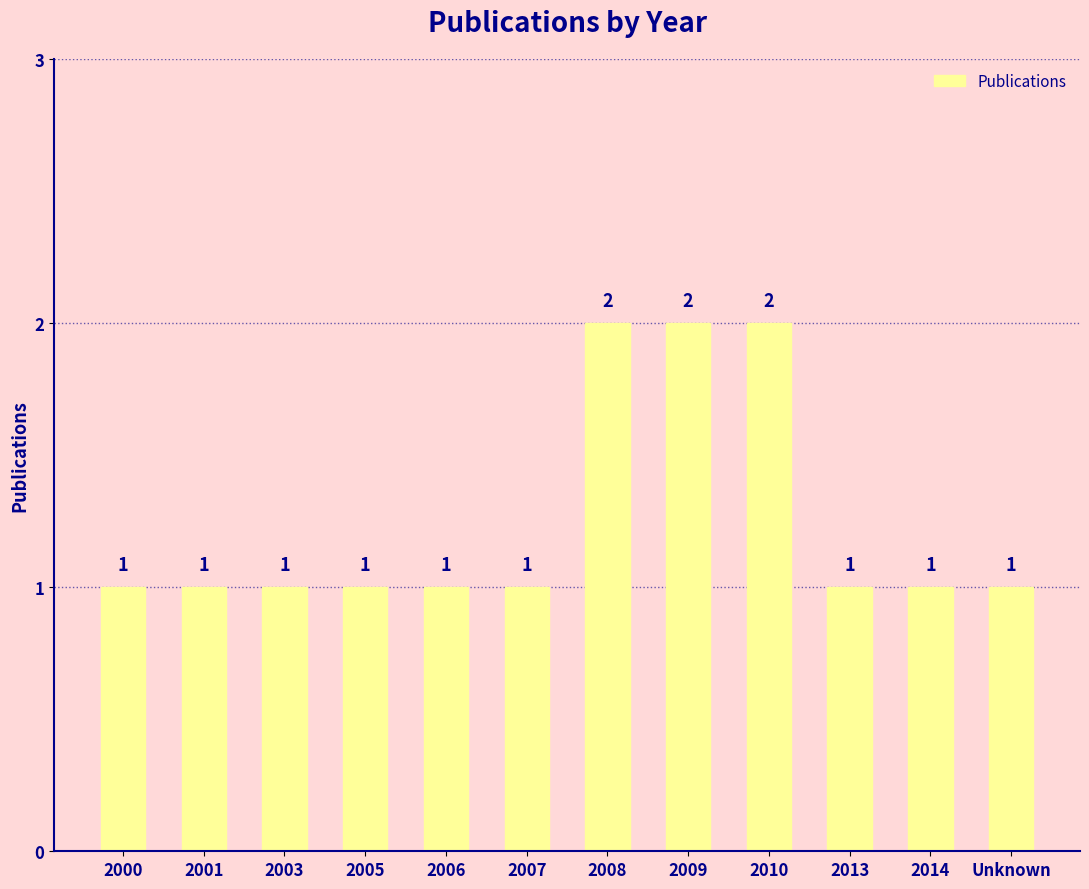

Approximately how many times larger is the value at 2010 compared to 2003?

2.0